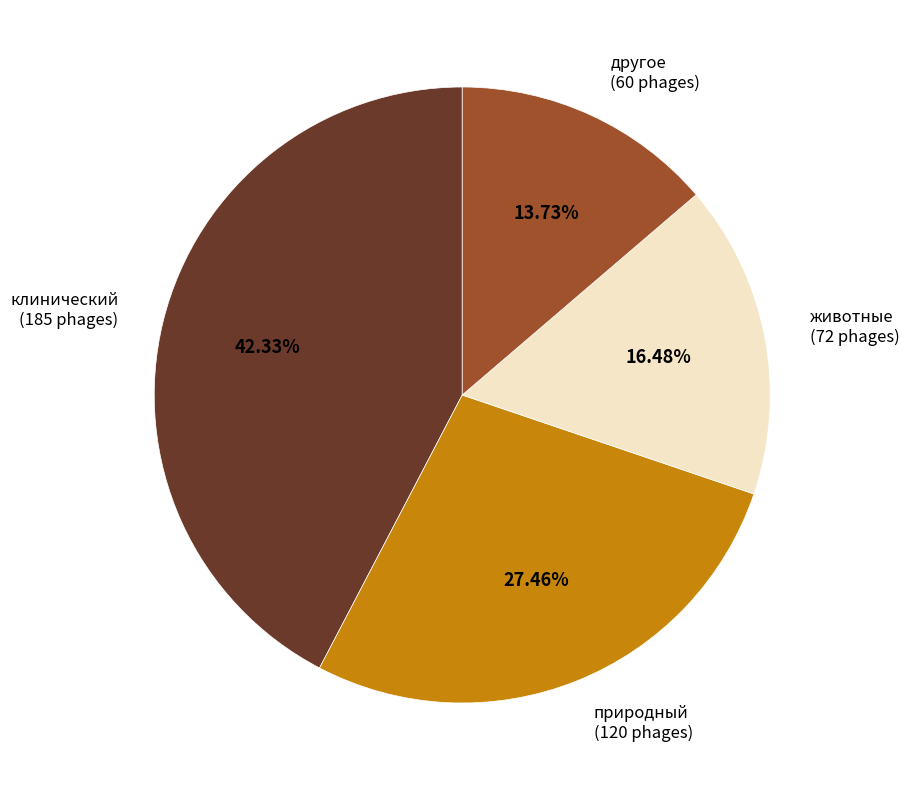

Is there a majority slice in this chart?

No